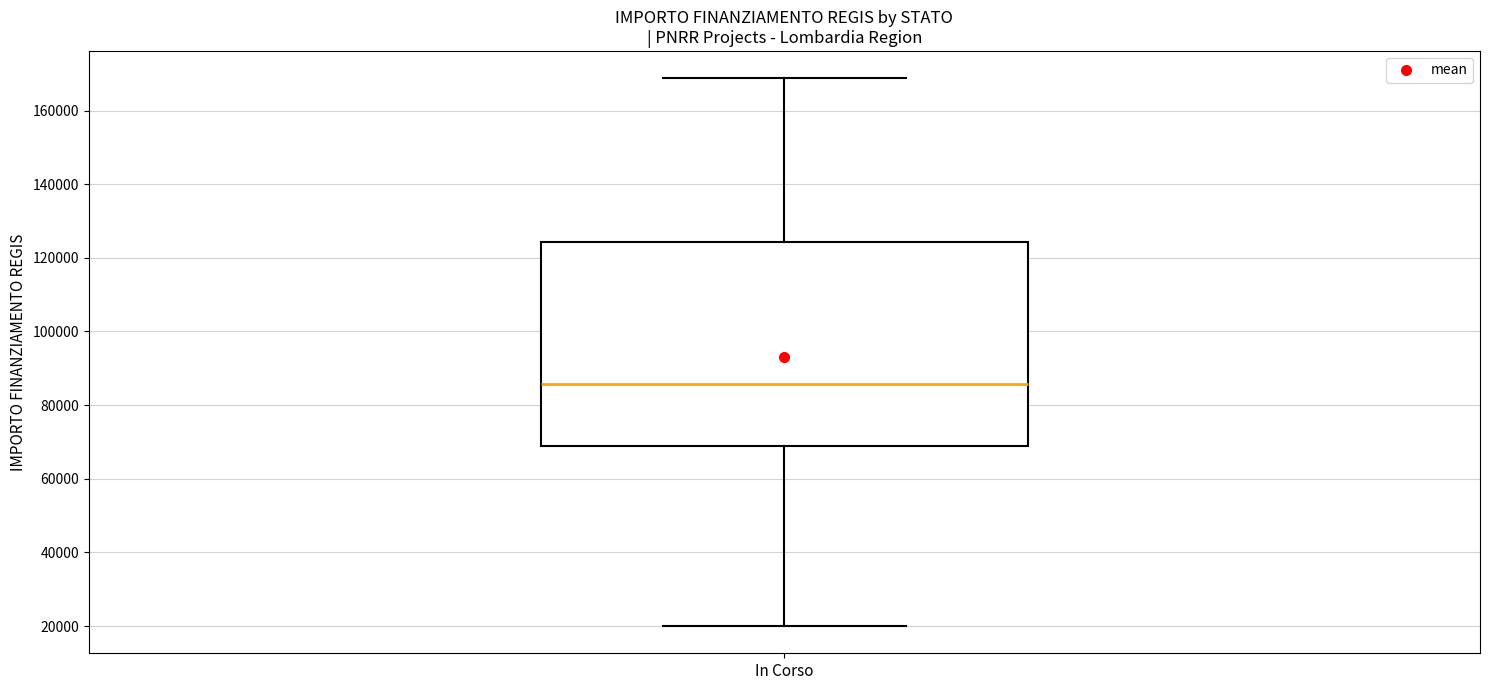

Read this box plot against the y-axis: the position of the median line, the range covered by the box, and the ends of both whiskers. The values are not printed on the chart, so give them approximately, as read against the axis.

median 86000, box 68000 to 124000, whiskers 20000 to 168000